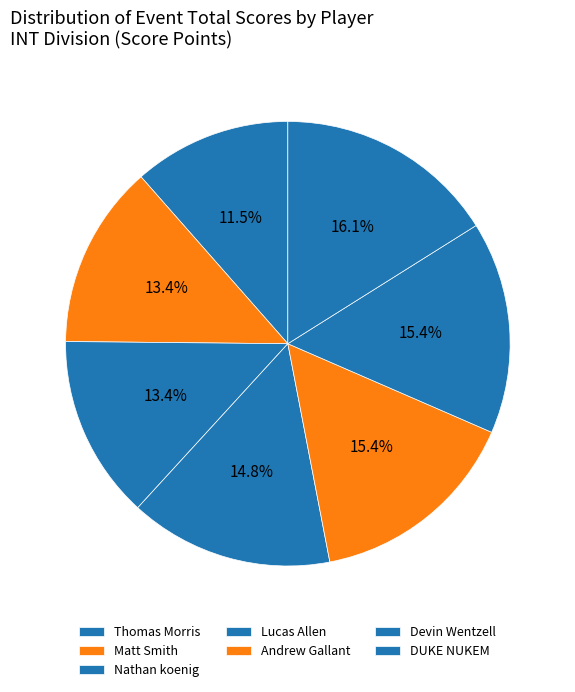

How many segments does this pie chart have?

7